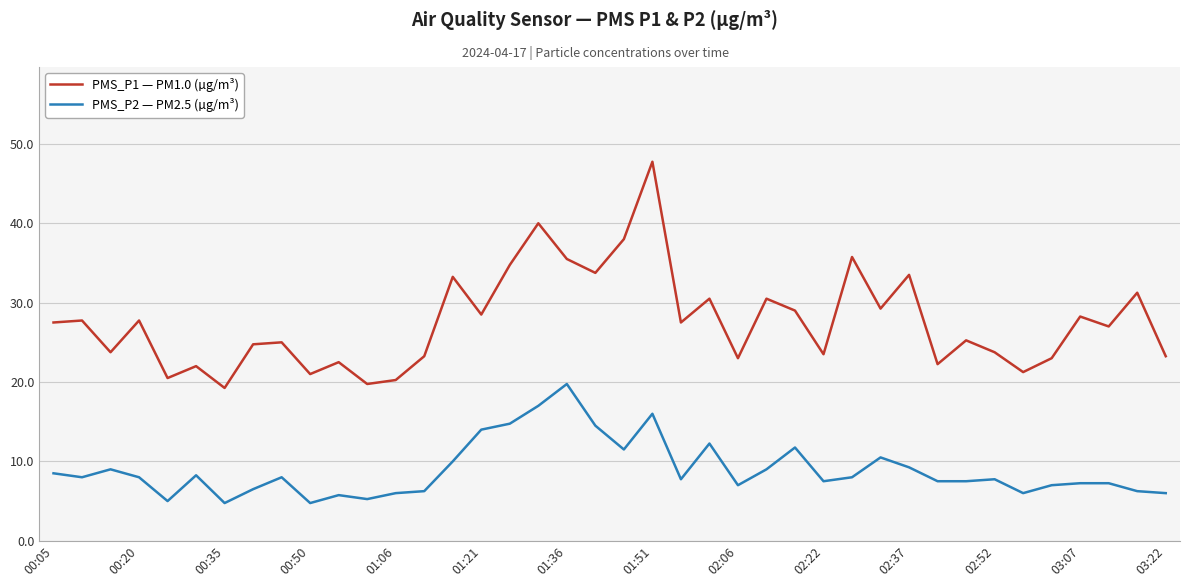

What is the difference between the maximum and minimum values in the PMS_P2 — PM2.5 (µg/m³) series?

15.0